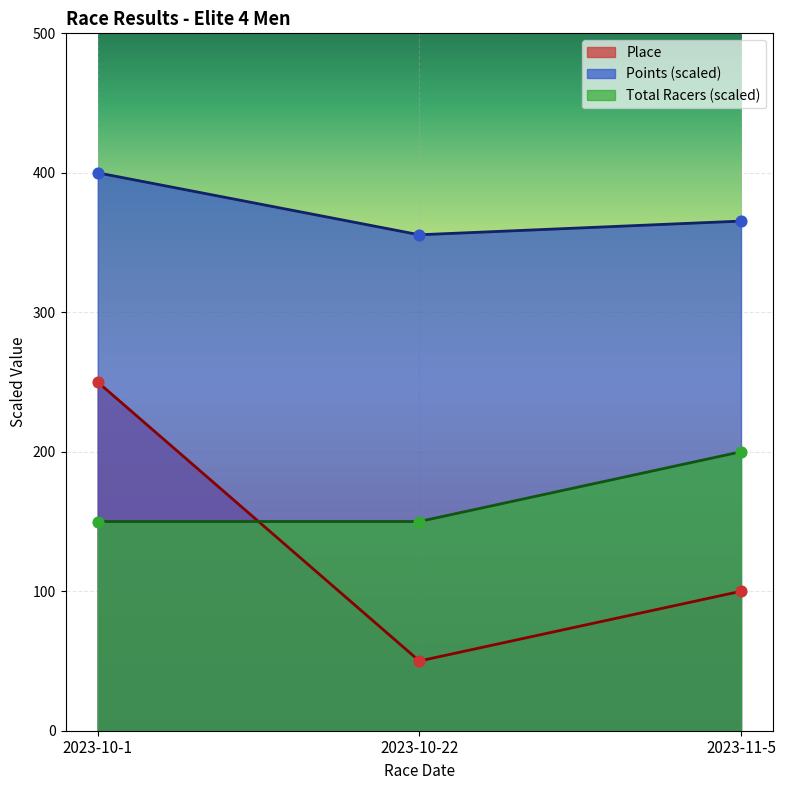

What is the total value across all series at 2023-11-5?

665.4